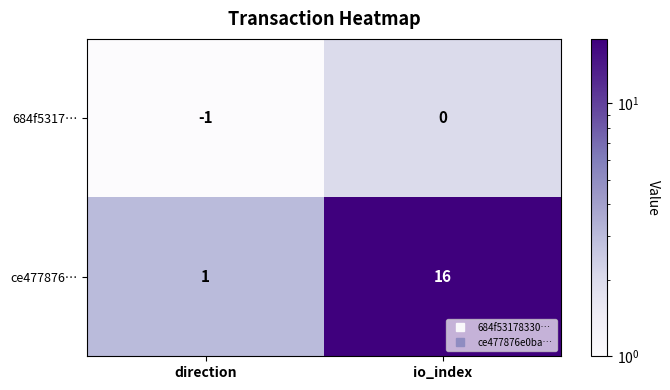

How many values in the 684f5317… series are below 0?

1